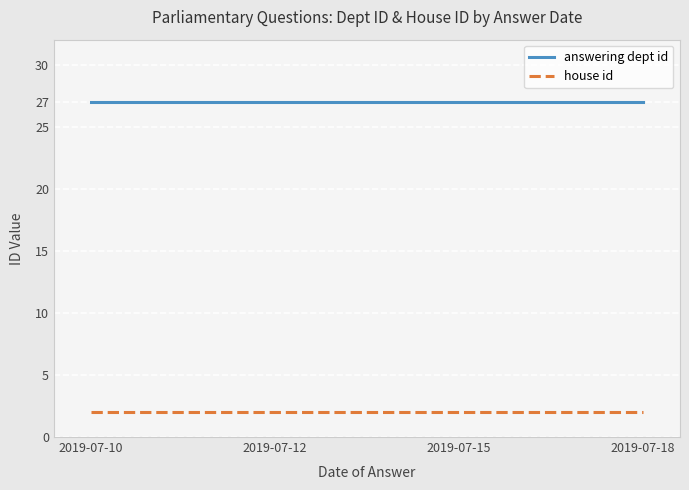

Which series has the largest total across all categories?

answering dept id